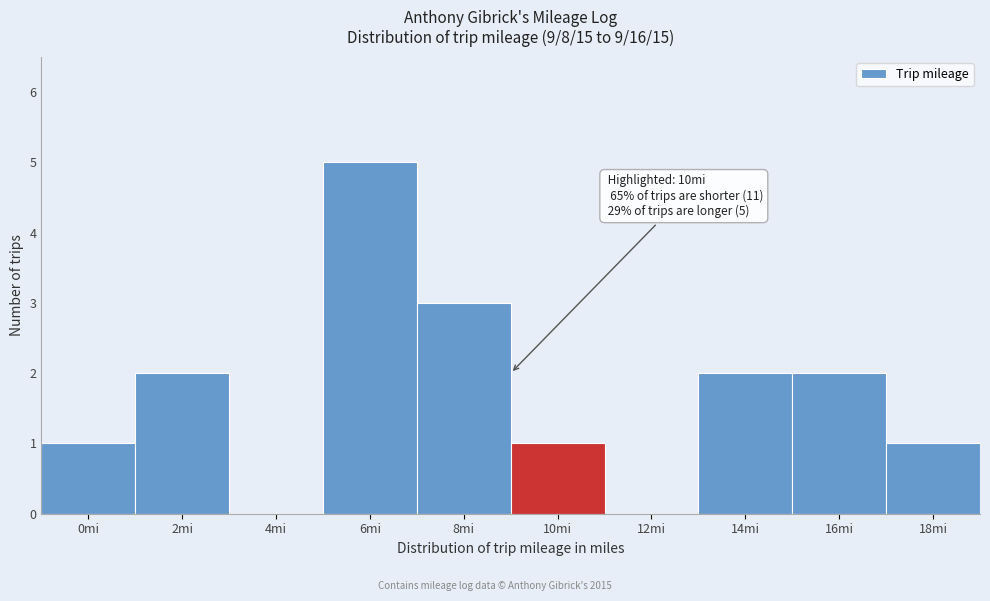

Reading left to right, what are all the values shown in this chart?

0mi=1	2mi=2	4mi=0	6mi=5	8mi=3	10mi=1	12mi=0	14mi=2	16mi=2	18mi=1